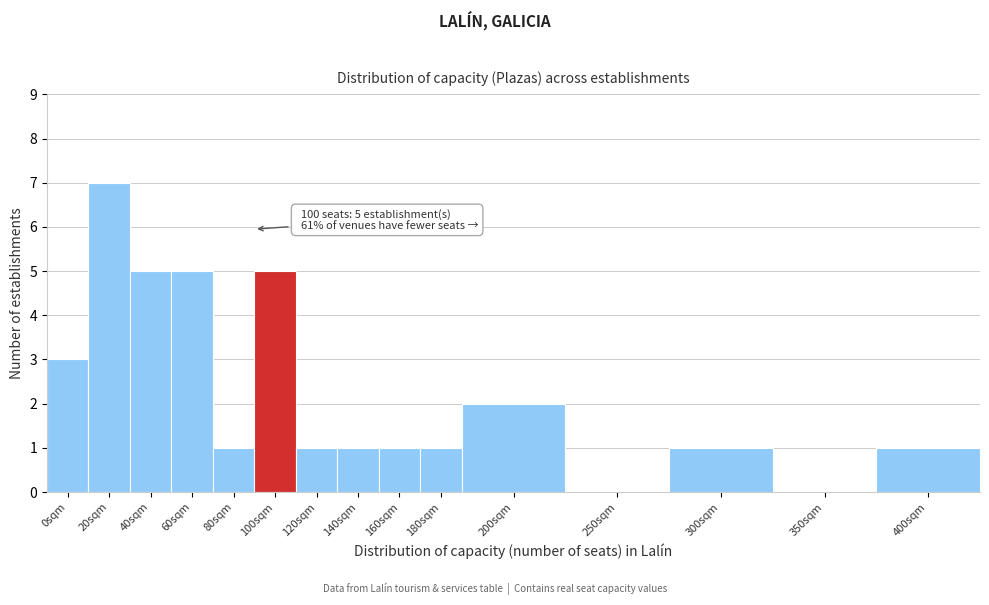

Reading left to right, transcribe all the data shown in this chart.

0sqm=3	20sqm=7	40sqm=5	60sqm=5	80sqm=1	100sqm=5	120sqm=1	140sqm=1	160sqm=1	180sqm=1	200sqm=2	250sqm=0	300sqm=1	350sqm=0	400sqm=1